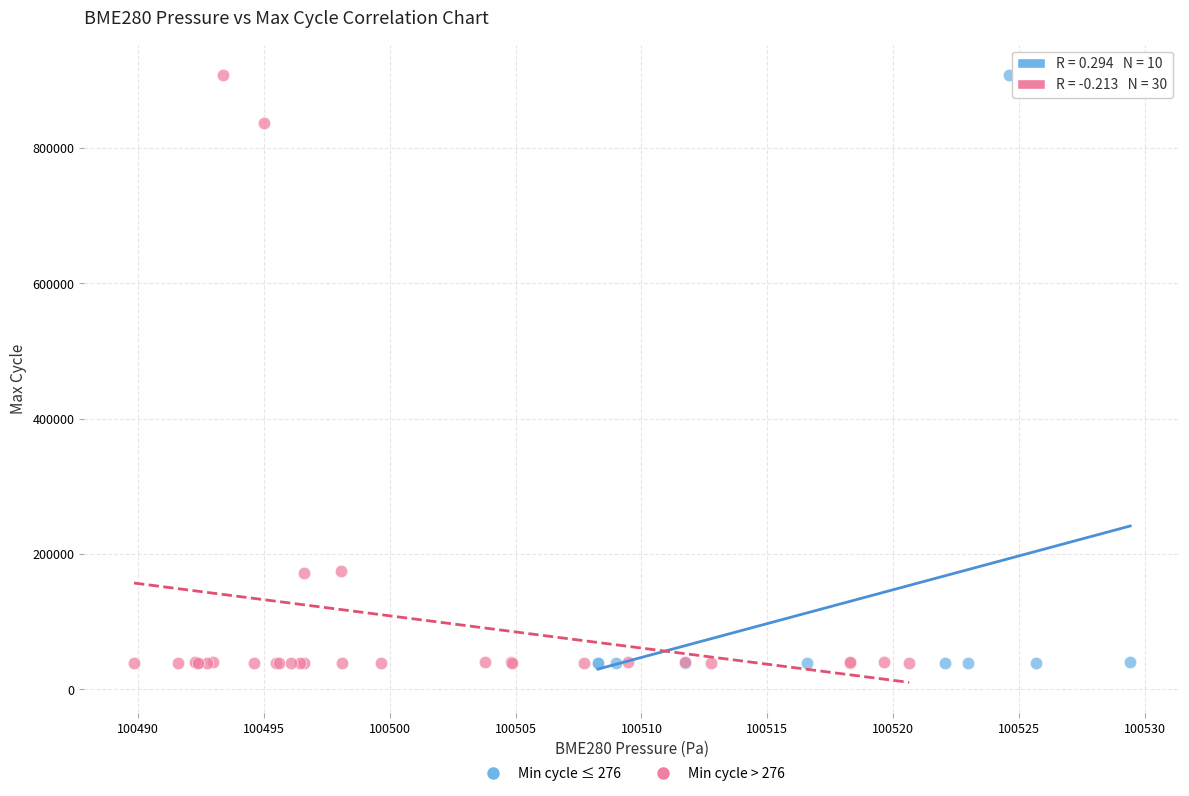

What are all the series names shown in the legend?

Min cycle ≤ 276, Min cycle > 276